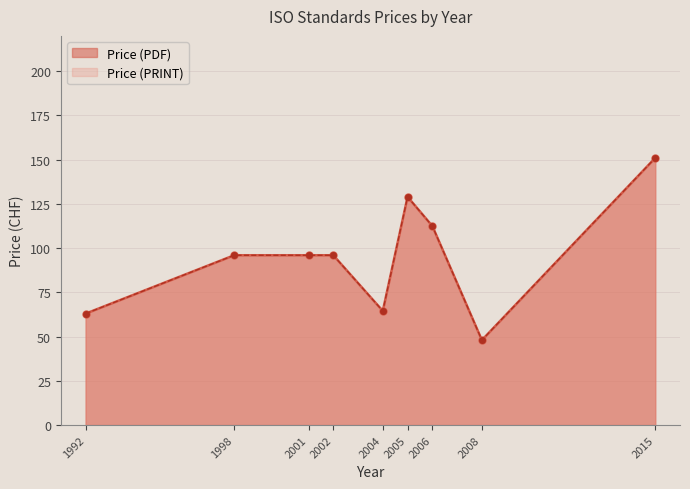

At which category is the sum across all series the highest?

2015